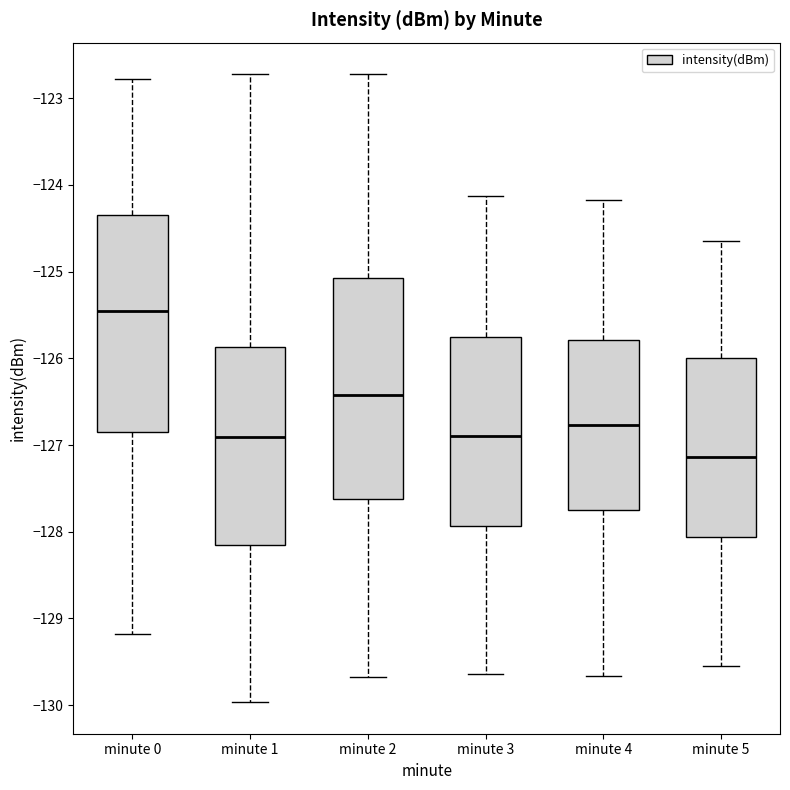

Reading left to right, transcribe this box plot: for each box, give where its median line is, the range the box spans, and where its two whiskers end, as read against the y-axis. The values are not printed on the chart, so give them approximately, as read against the axis.

minute 0: median -125.5, box -126.8 to -124.3, whiskers -129.2 to -122.8
minute 1: median -126.9, box -128.1 to -125.9, whiskers -130.0 to -122.7
minute 2: median -126.4, box -127.6 to -125.1, whiskers -129.7 to -122.7
minute 3: median -126.9, box -127.9 to -125.8, whiskers -129.6 to -124.1
minute 4: median -126.8, box -127.7 to -125.8, whiskers -129.7 to -124.2
minute 5: median -127.1, box -128.1 to -126.0, whiskers -129.6 to -124.6